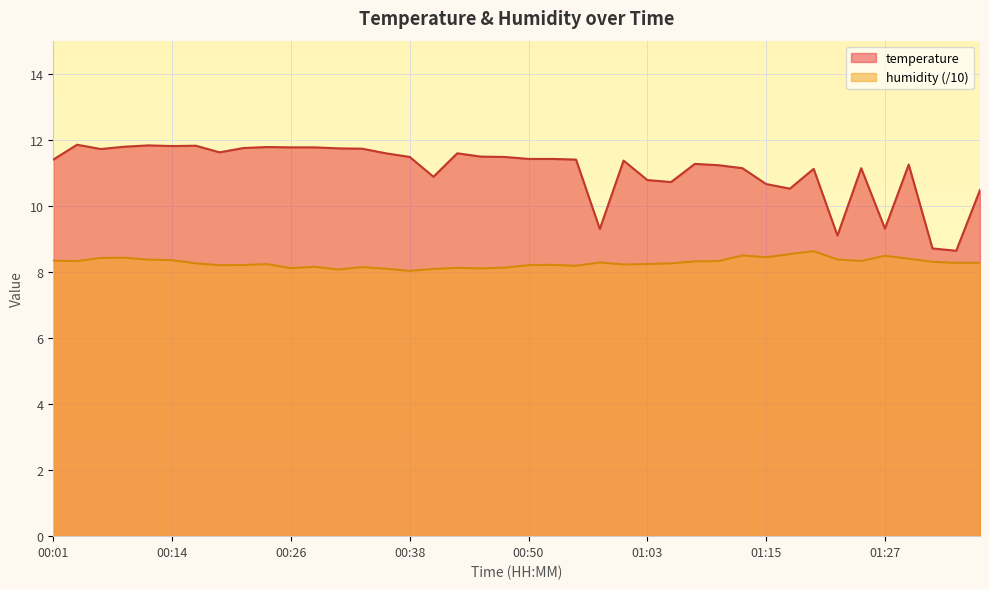

Reading right to left, list all the values displayed in this chart.

temperature: 10.5	8.6	8.7	11.2	9.3	11.1	9.1	11.1	10.5	10.7	11.1	11.2	11.3	10.7	10.8	11.4	9.3	11.4	11.4	11.4	11.5	11.5	11.6	10.9	11.5	11.6	11.7	11.7	11.8	11.8	11.8	11.8	11.6	11.8	11.8	11.8	11.8	11.7	11.8	11.4
humidity: 8.3	8.3	8.3	8.4	8.5	8.3	8.4	8.6	8.5	8.4	8.5	8.3	8.3	8.3	8.2	8.2	8.3	8.2	8.2	8.2	8.1	8.1	8.1	8.1	8.0	8.1	8.1	8.1	8.2	8.1	8.2	8.2	8.2	8.3	8.4	8.4	8.4	8.4	8.3	8.3